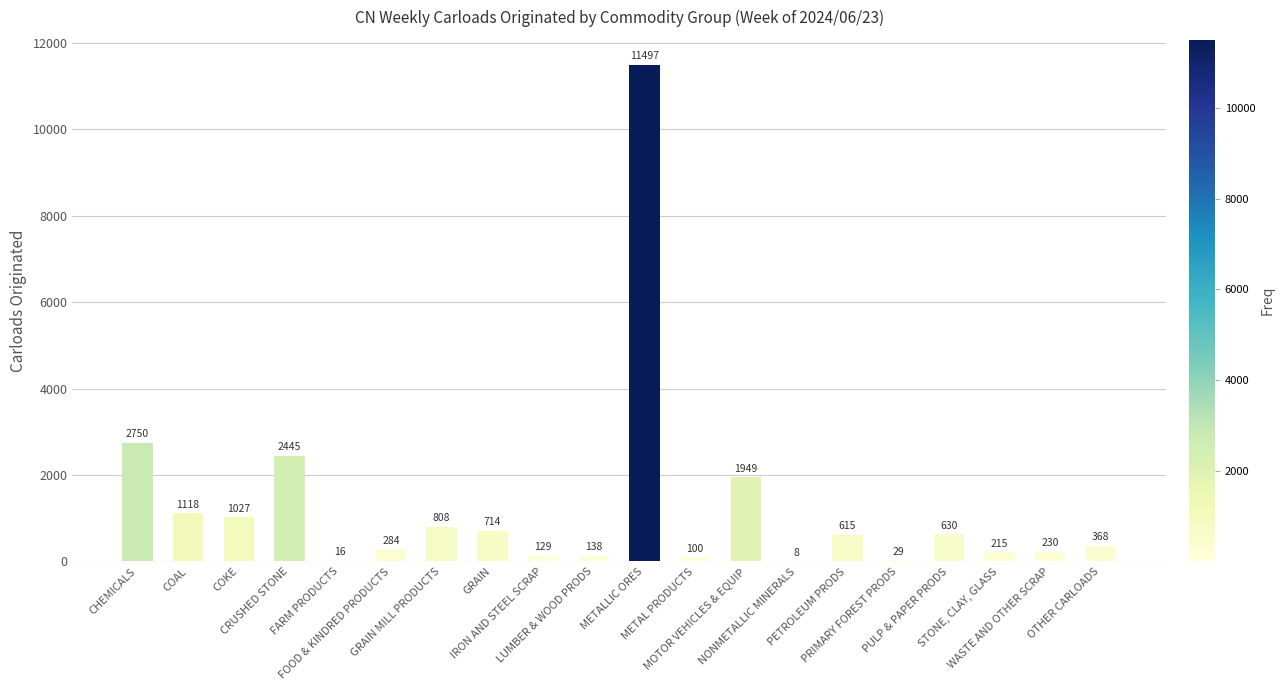

True or false: the data shows 926 at CRUSHED STONE.

False